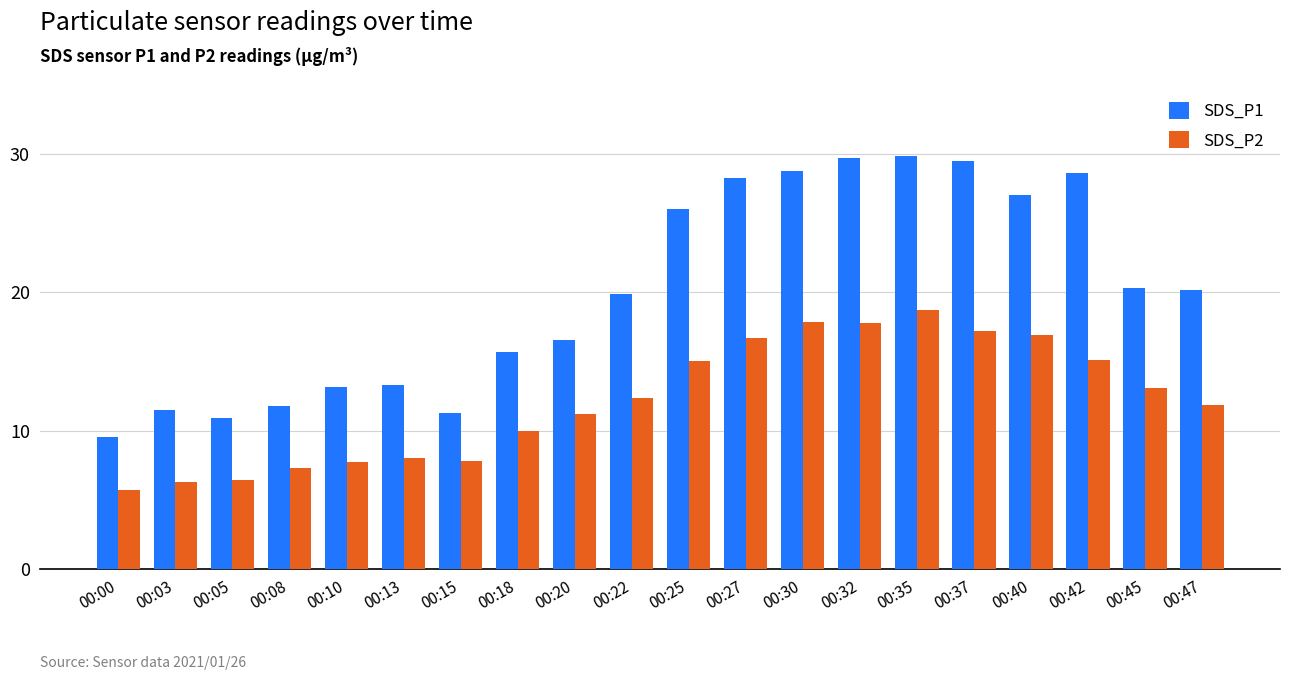

What is the sum of all SDS_P1 values?

401.9